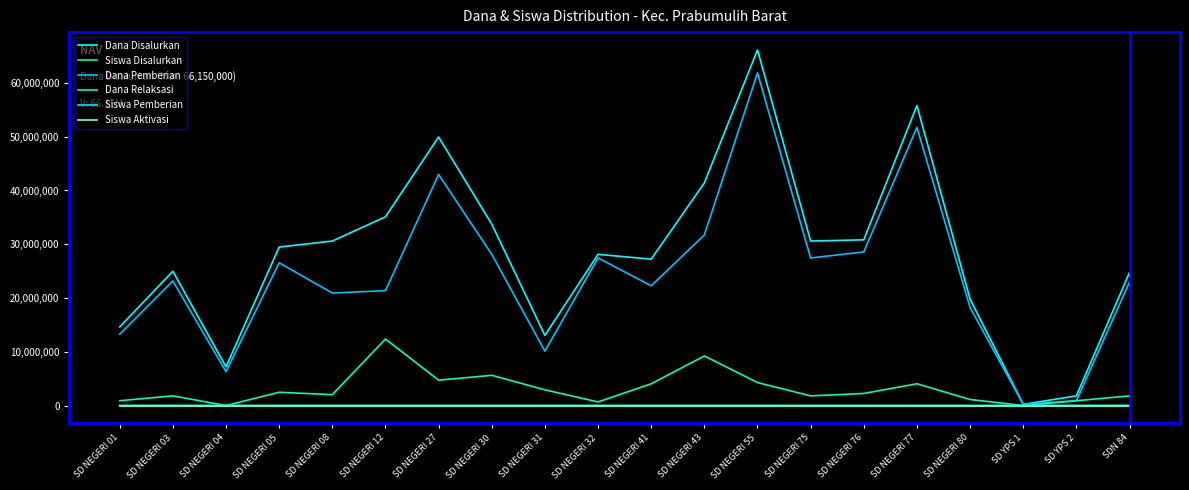

Which series changed the most between SD NEGERI 43 and SD NEGERI 76?

Dana Disalurkan